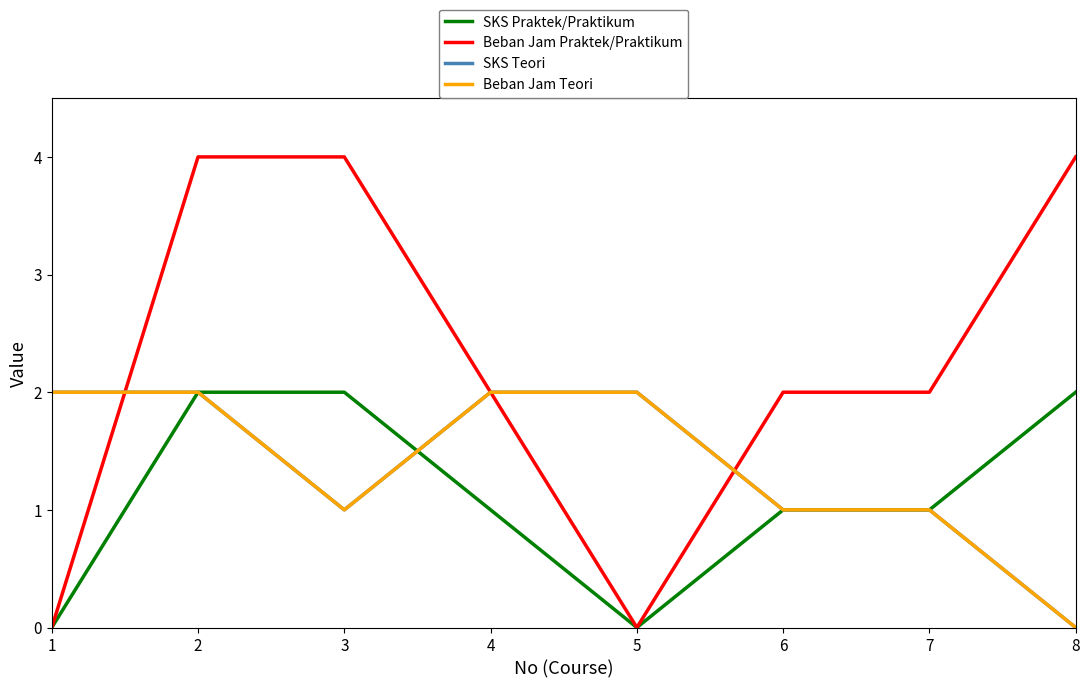

Is this an area chart (filled region under the line)?

No